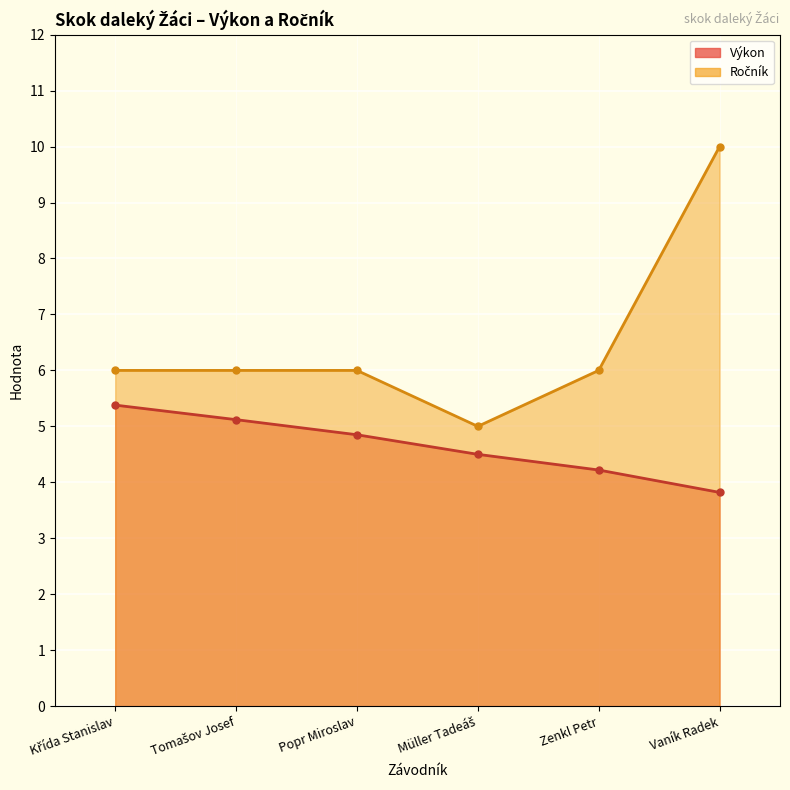

Which has a higher value, Zenkl Petr or Popr Miroslav?

Popr Miroslav